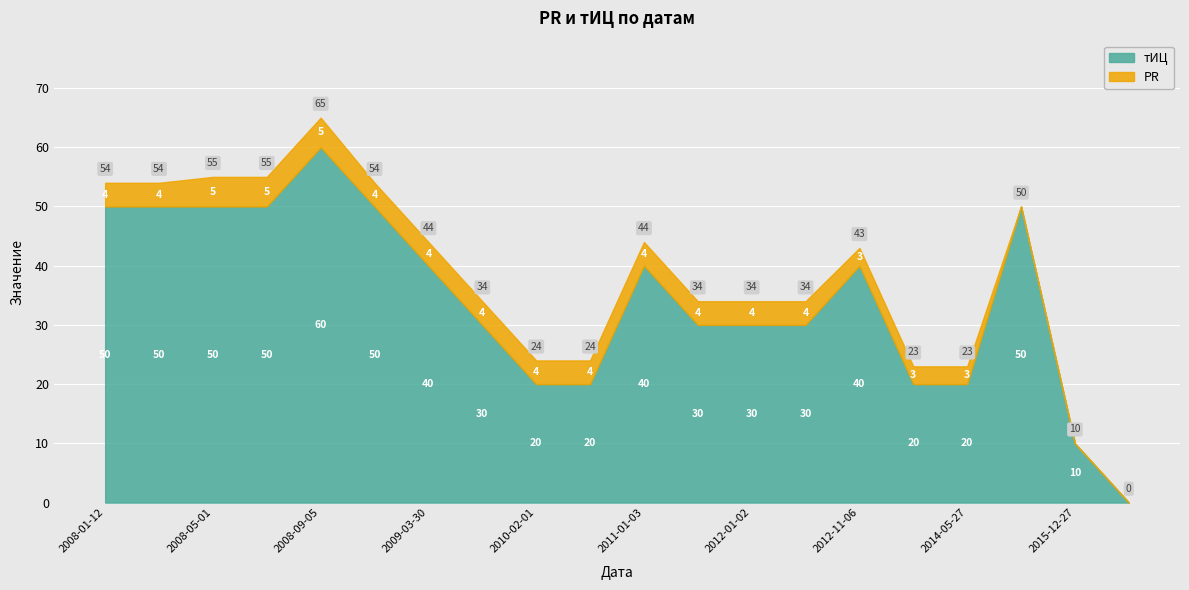

Where does the тИЦ series first go above 40?

2008-01-12